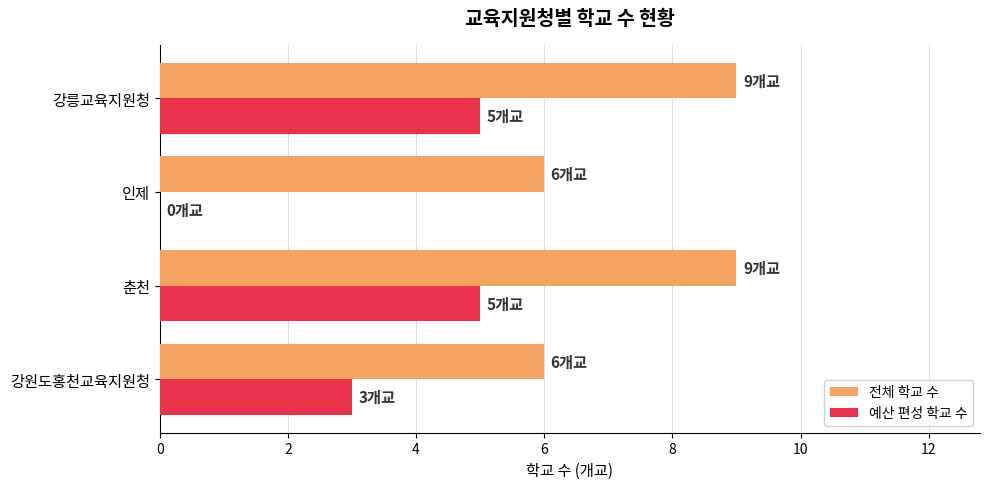

What is the greatest value displayed?

9